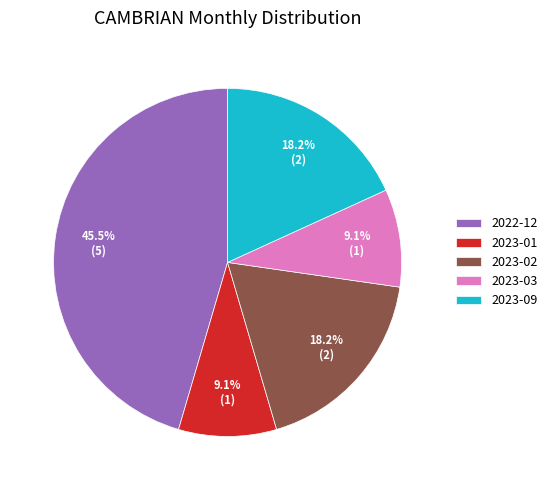

To the nearest percent, what is the difference between the largest and smallest slice percentages?

36%